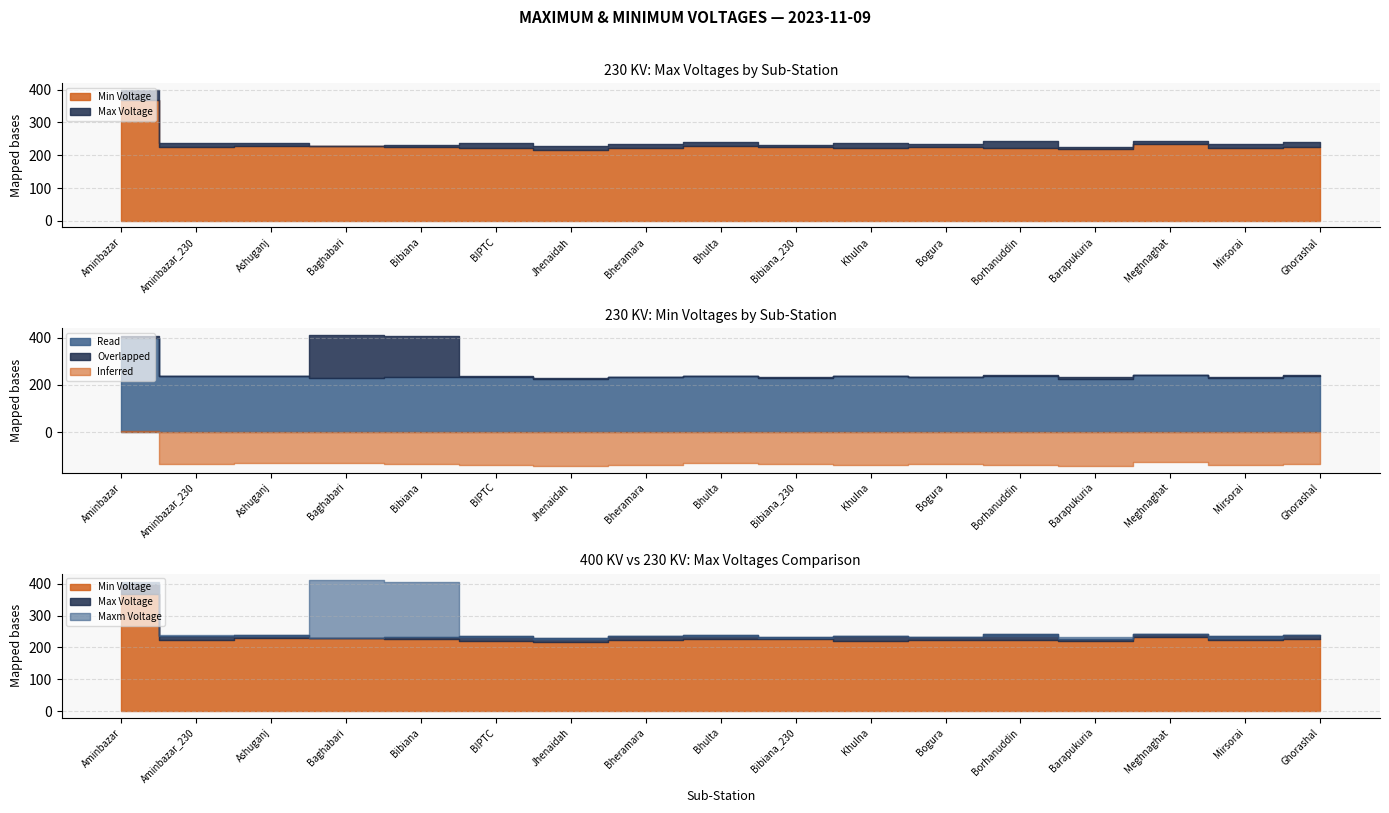

Which category has the lowest value across all series?

Jhenaidah